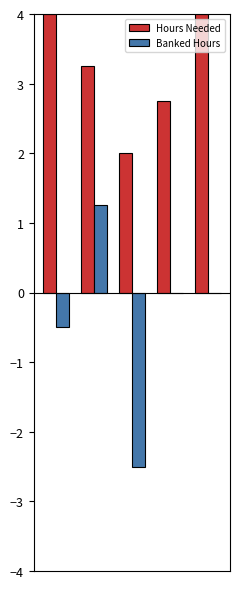

Which series has the largest total across all categories?

Hours Needed